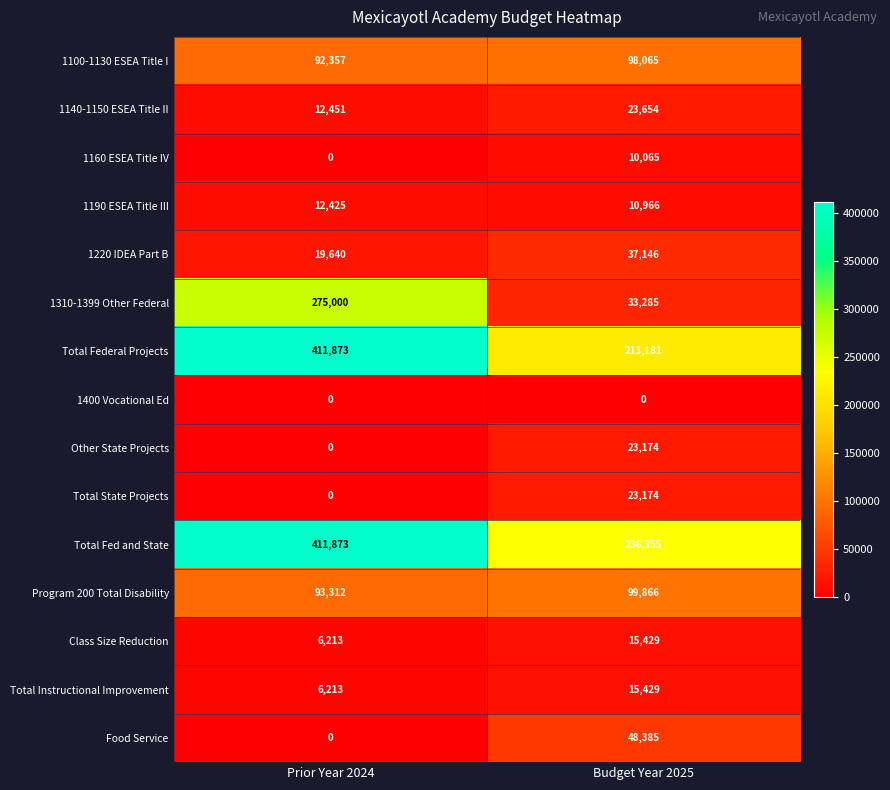

Rank the categories by Total Fed and State value from lowest to highest.

Budget Year 2025, Prior Year 2024